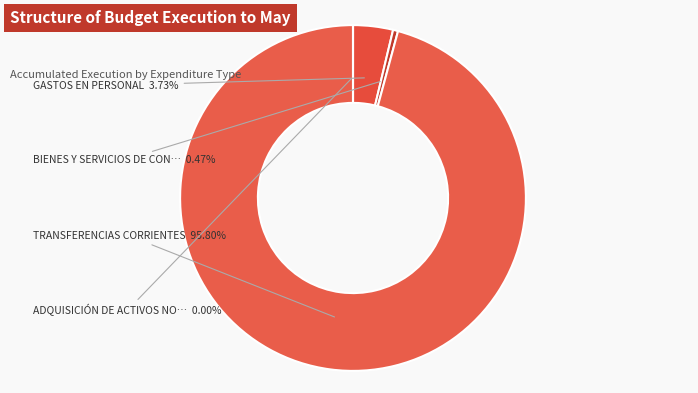

How much of the chart is everything except BIENES Y SERVICIOS DE CONSUMO?

99.5%